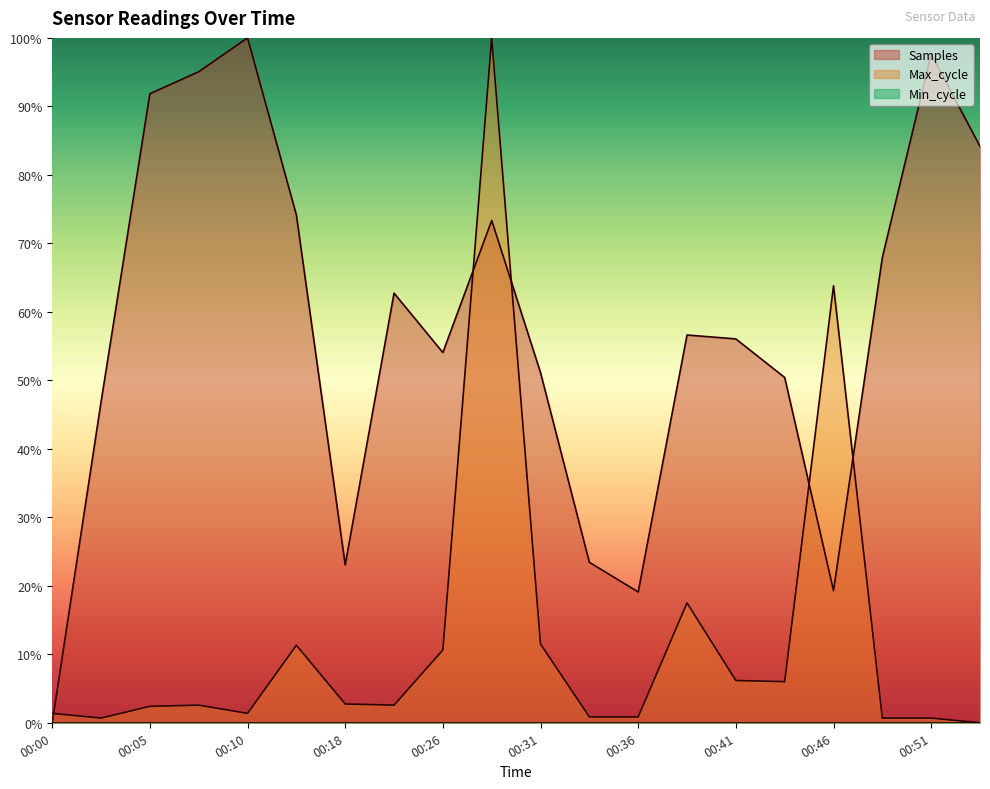

True or false: Samples has a value of 51.1 at 00:31.

True